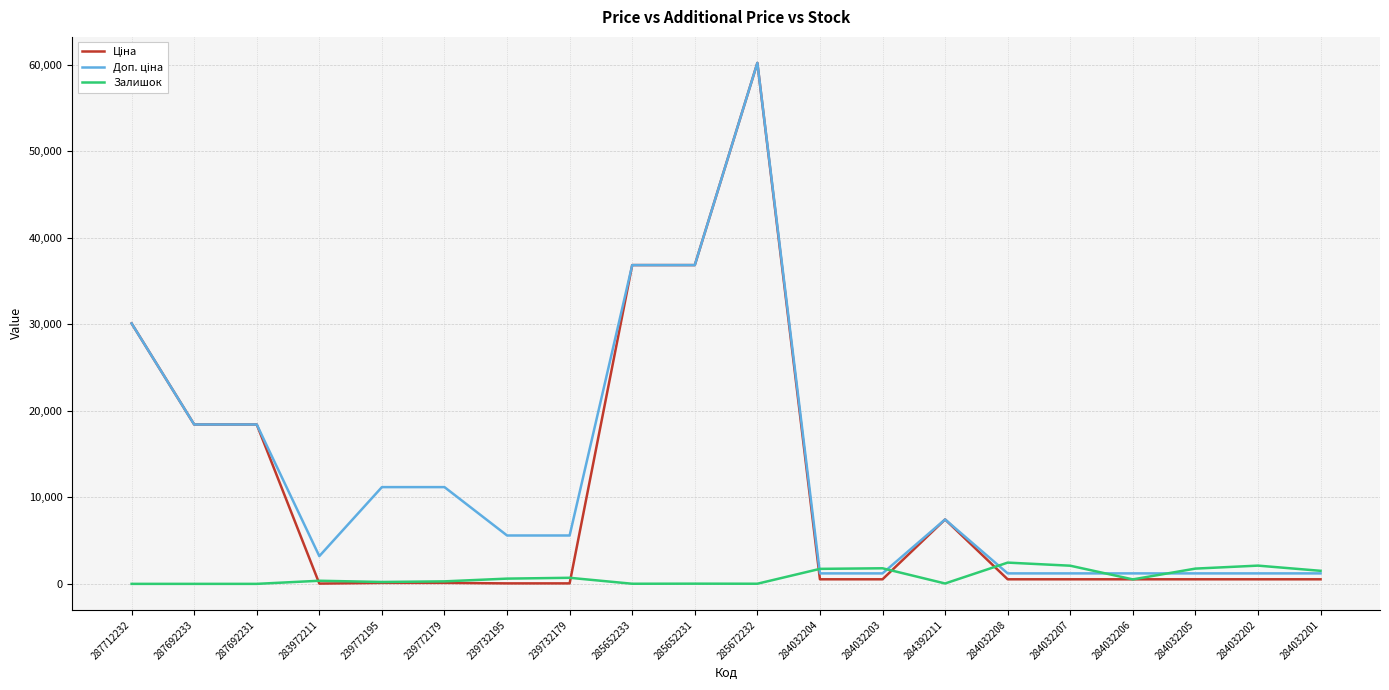

At which category is the sum across all series the highest?

285672232